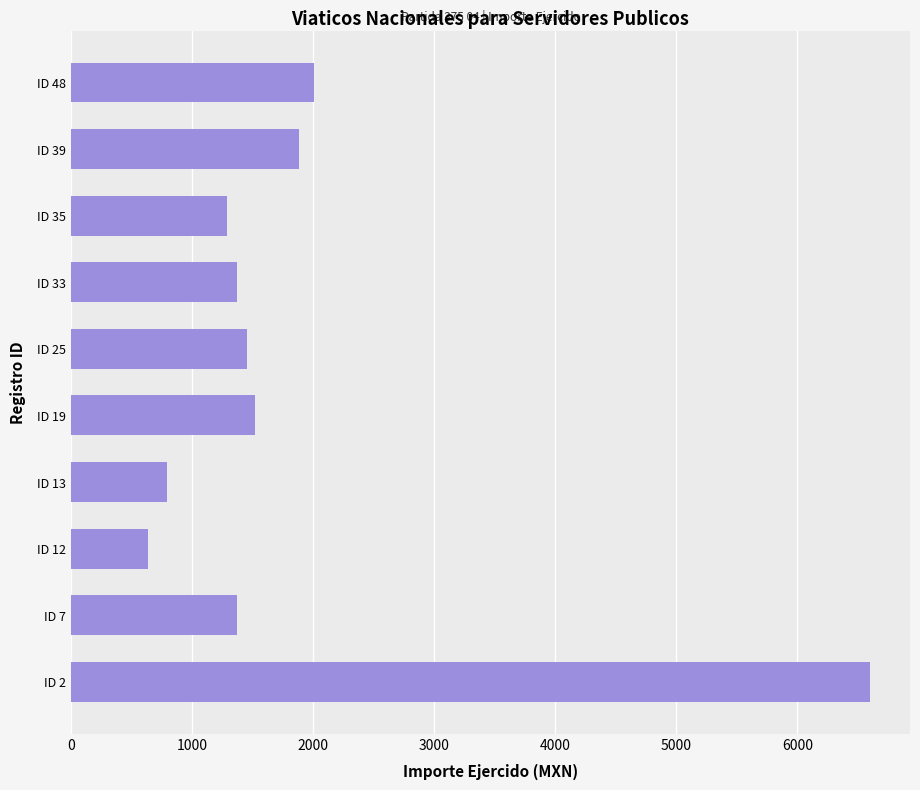

Approximately how many times larger is the value at ID 33 compared to ID 39?

0.7